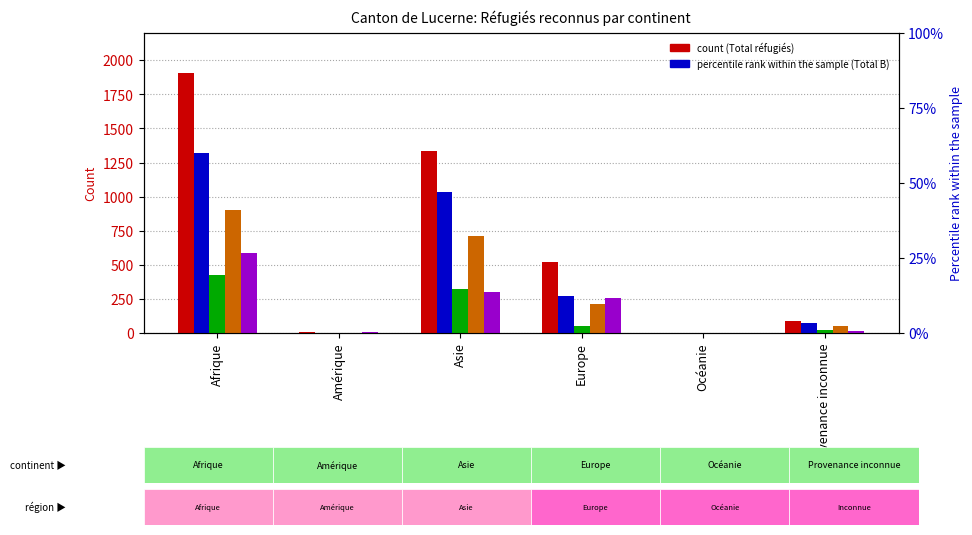

Which series has the widest spread of values?

Total réfugiés (col_1)